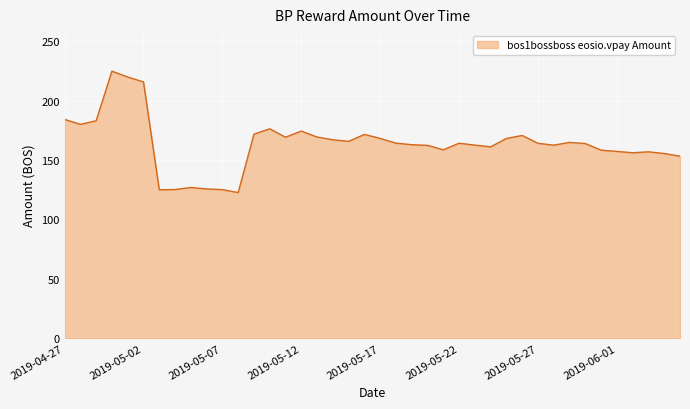

What is the greatest value displayed?

224.7